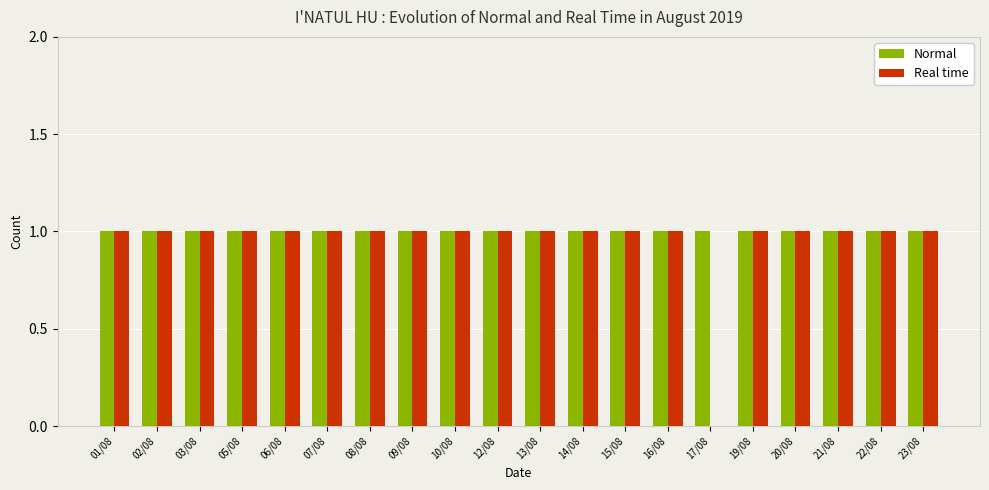

The Real time series shows 1 at 13/08. True or false?

True